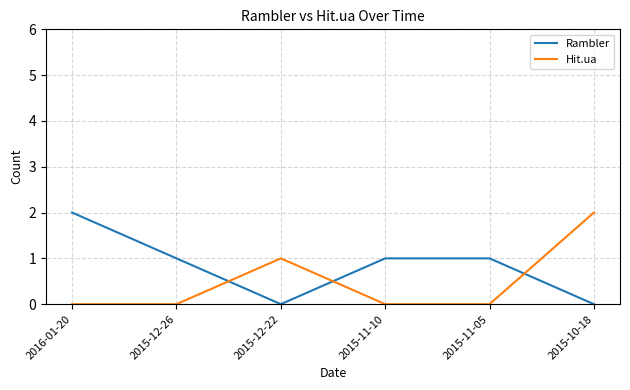

The Hit.ua series shows -1 at 2015-12-26. True or false?

False